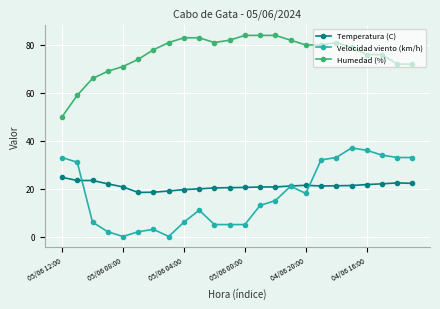

True or false: Velocidad viento (km/h) has more than 1 points higher than both neighbors.

True